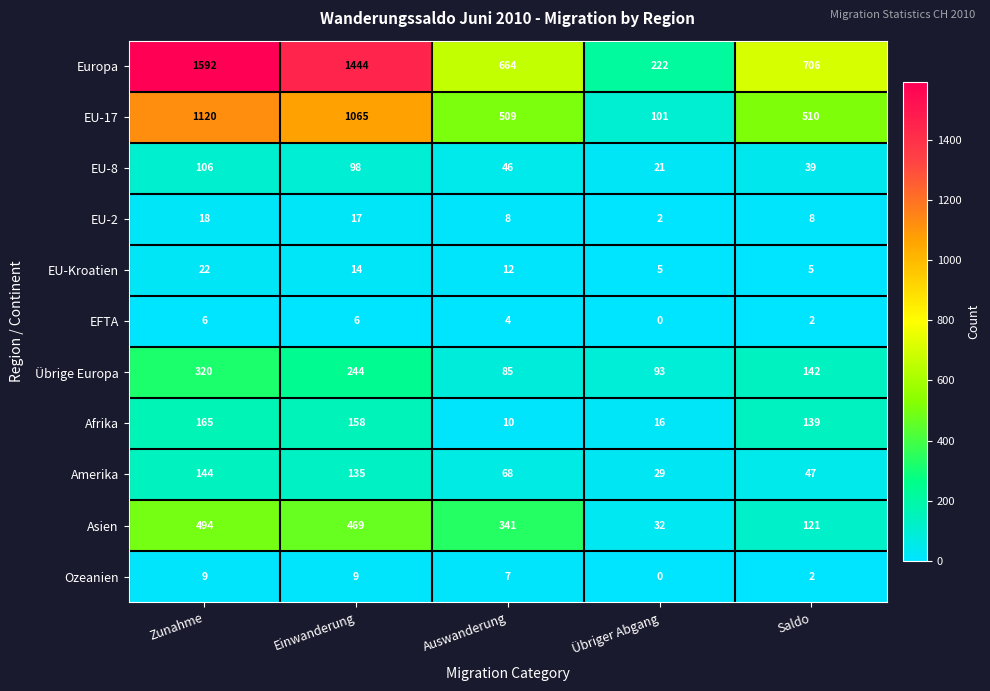

At how many categories does at least one series exceed 693?

3